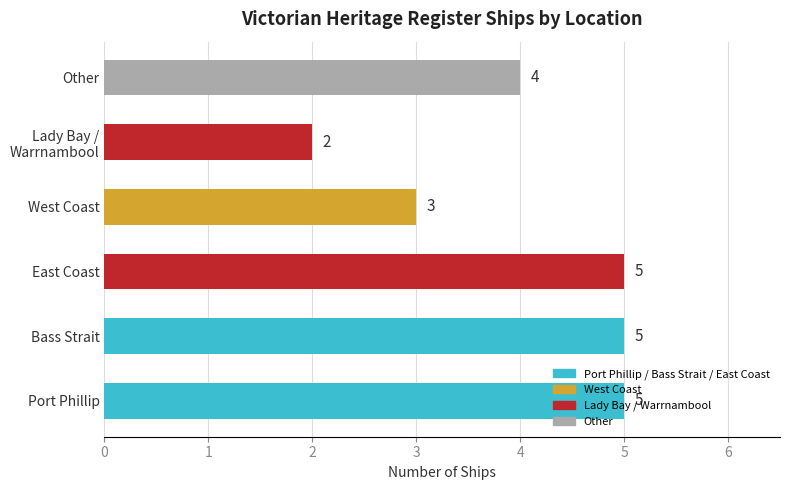

What is the ratio of the value at West Coast to the value at East Coast?

0.6